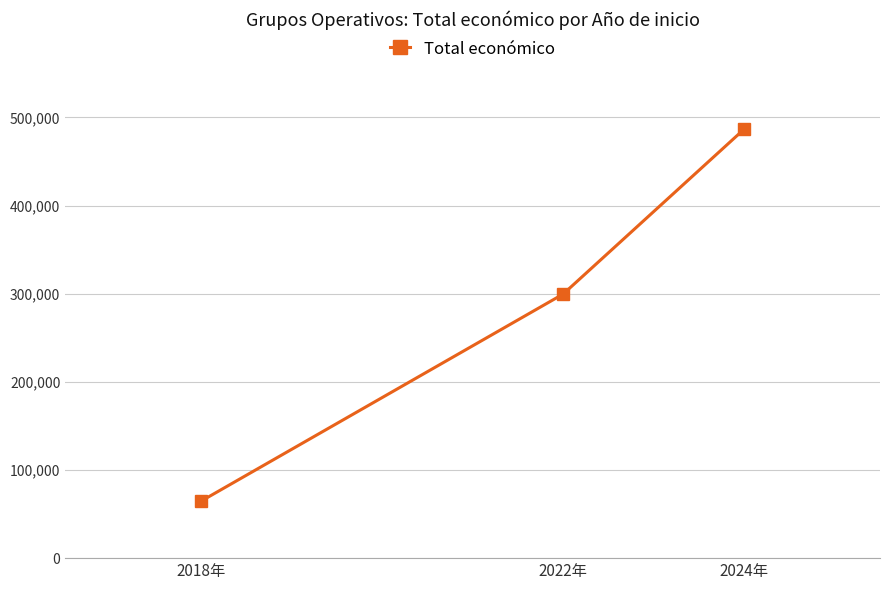

Is this an area chart (filled region under the line)?

No